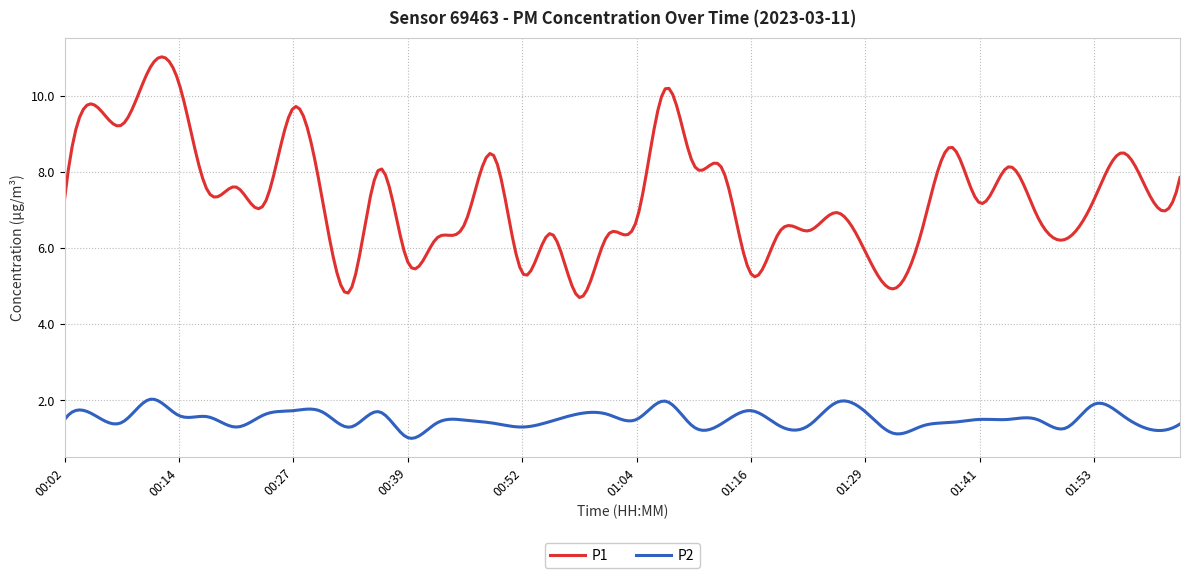

True or false: P2 and P1 cross at least once.

False